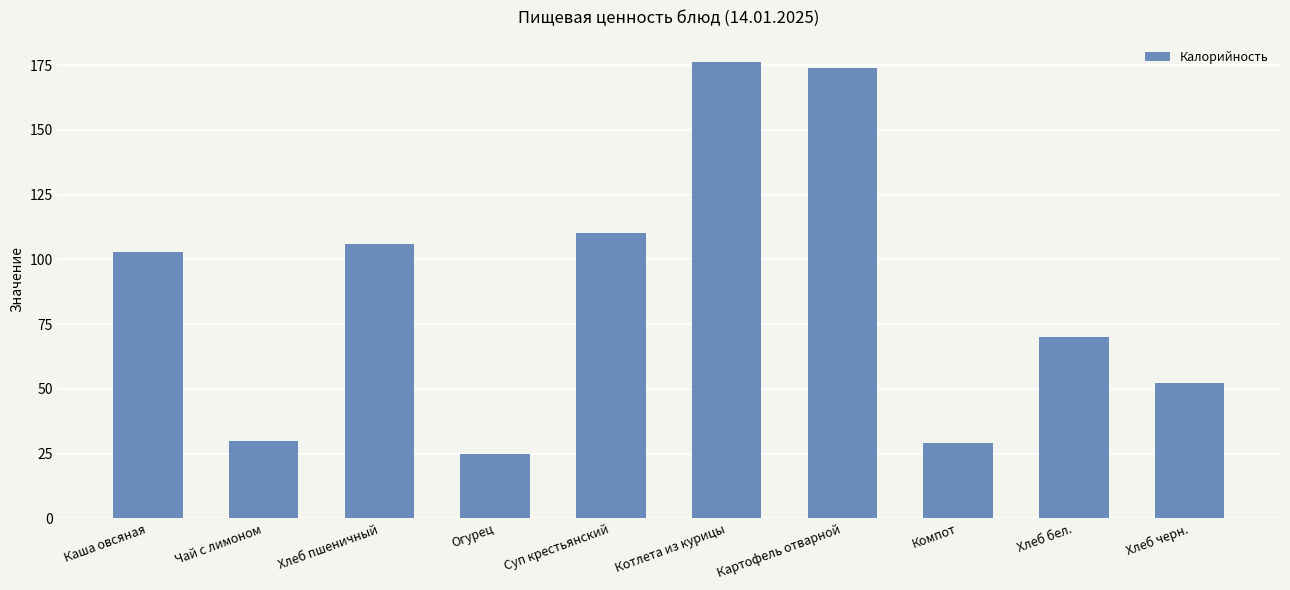

What is the change in value from Хлеб бел. to Хлеб черн.?

-17.8